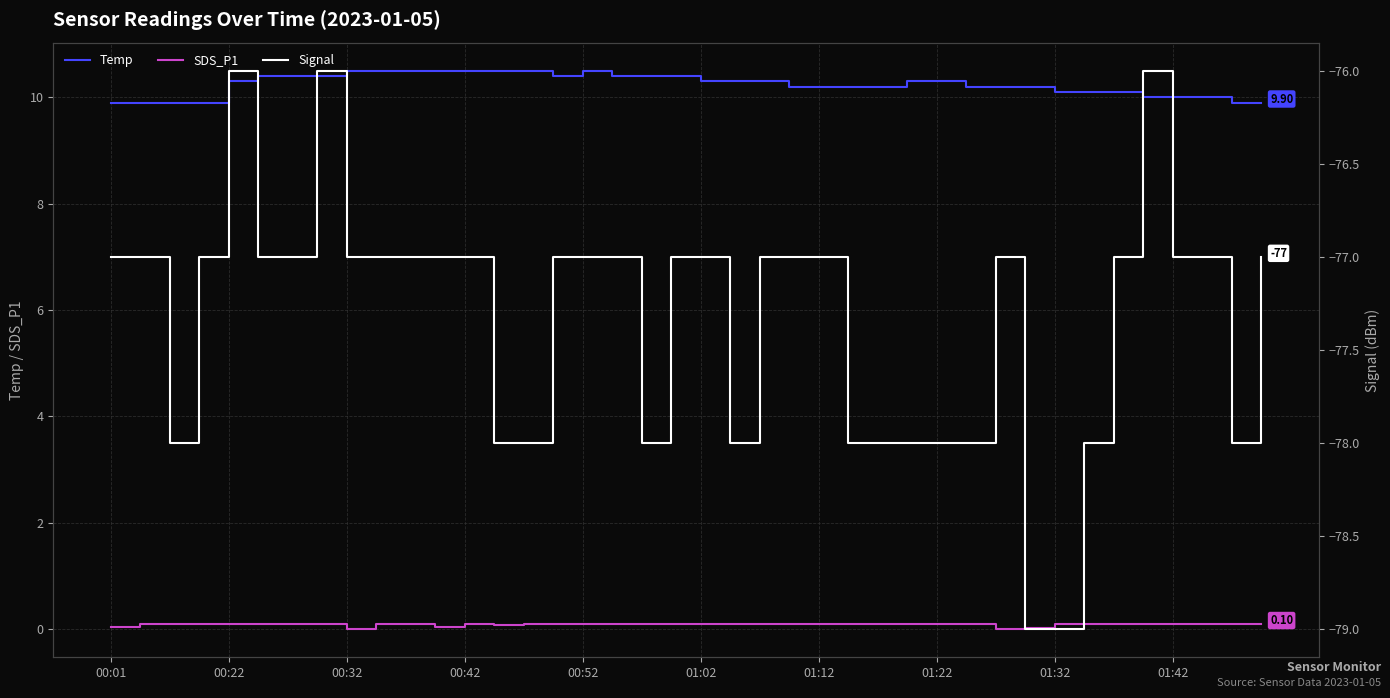

Reading left to right, what are all the values shown in this chart?

Temp: 9.9	9.9	9.9	9.9	10.3	10.4	10.4	10.4	10.5	10.5	10.5	10.5	10.5	10.5	10.5	10.4	10.5	10.4	10.4	10.4	10.3	10.3	10.3	10.2	10.2	10.2	10.2	10.3	10.3	10.2	10.2	10.2	10.1	10.1	10.1	10.0	10.0	10.0	9.9	9.9
SDS_P1: 0.1	0.1	0.1	0.1	0.1	0.1	0.1	0.1	0.0	0.1	0.1	0.1	0.1	0.1	0.1	0.1	0.1	0.1	0.1	0.1	0.1	0.1	0.1	0.1	0.1	0.1	0.1	0.1	0.1	0.1	0.0	0.0	0.1	0.1	0.1	0.1	0.1	0.1	0.1	0.1
Signal: -77.0	-77.0	-78.0	-77.0	-76.0	-77.0	-77.0	-76.0	-77.0	-77.0	-77.0	-77.0	-77.0	-78.0	-78.0	-77.0	-77.0	-77.0	-78.0	-77.0	-77.0	-78.0	-77.0	-77.0	-77.0	-78.0	-78.0	-78.0	-78.0	-78.0	-77.0	-79.0	-79.0	-78.0	-77.0	-76.0	-77.0	-77.0	-78.0	-77.0